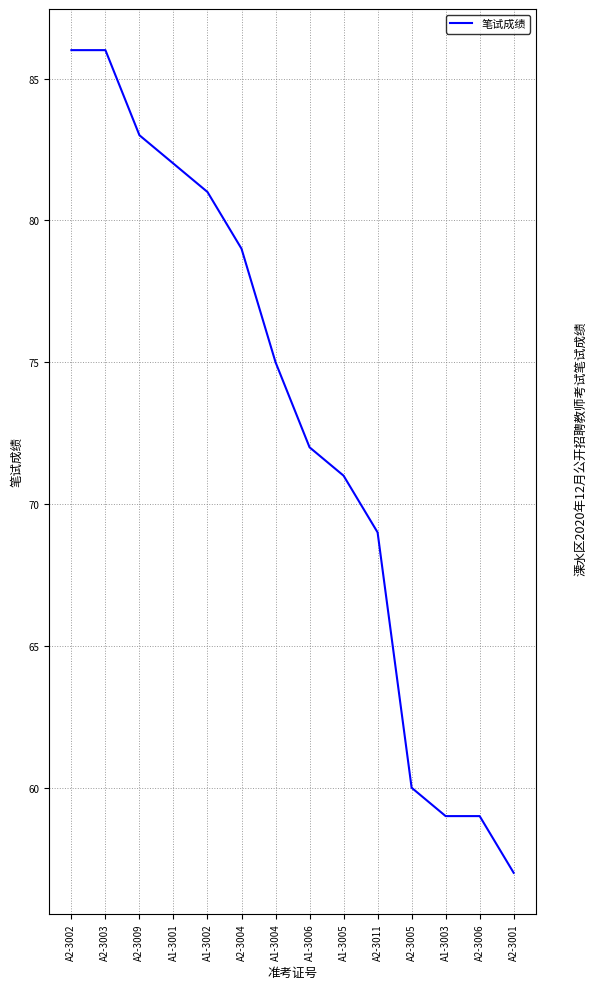

How many lines are shown in the chart?

1